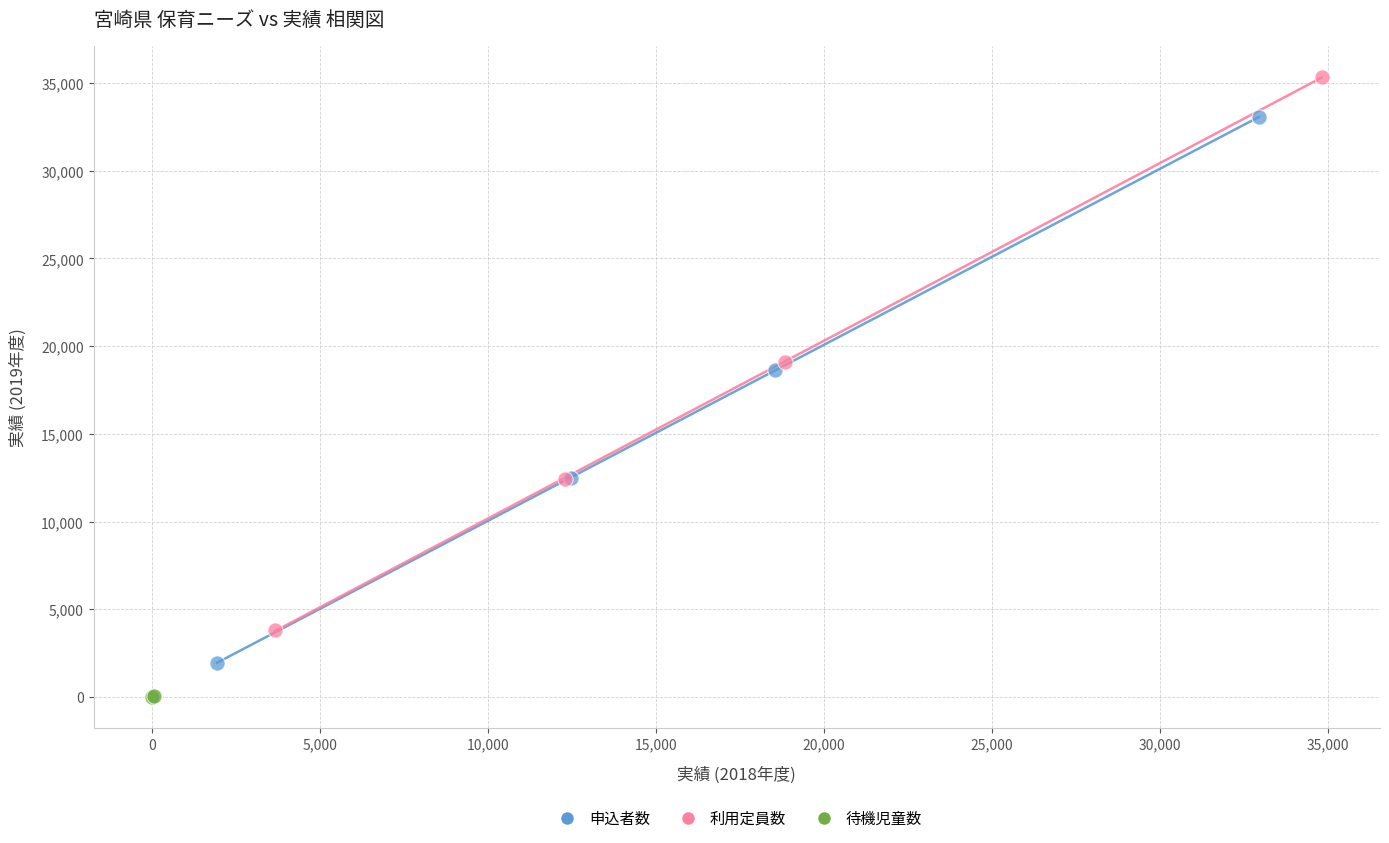

What are all the series names shown in the legend?

申込者数, 利用定員数, 待機児童数